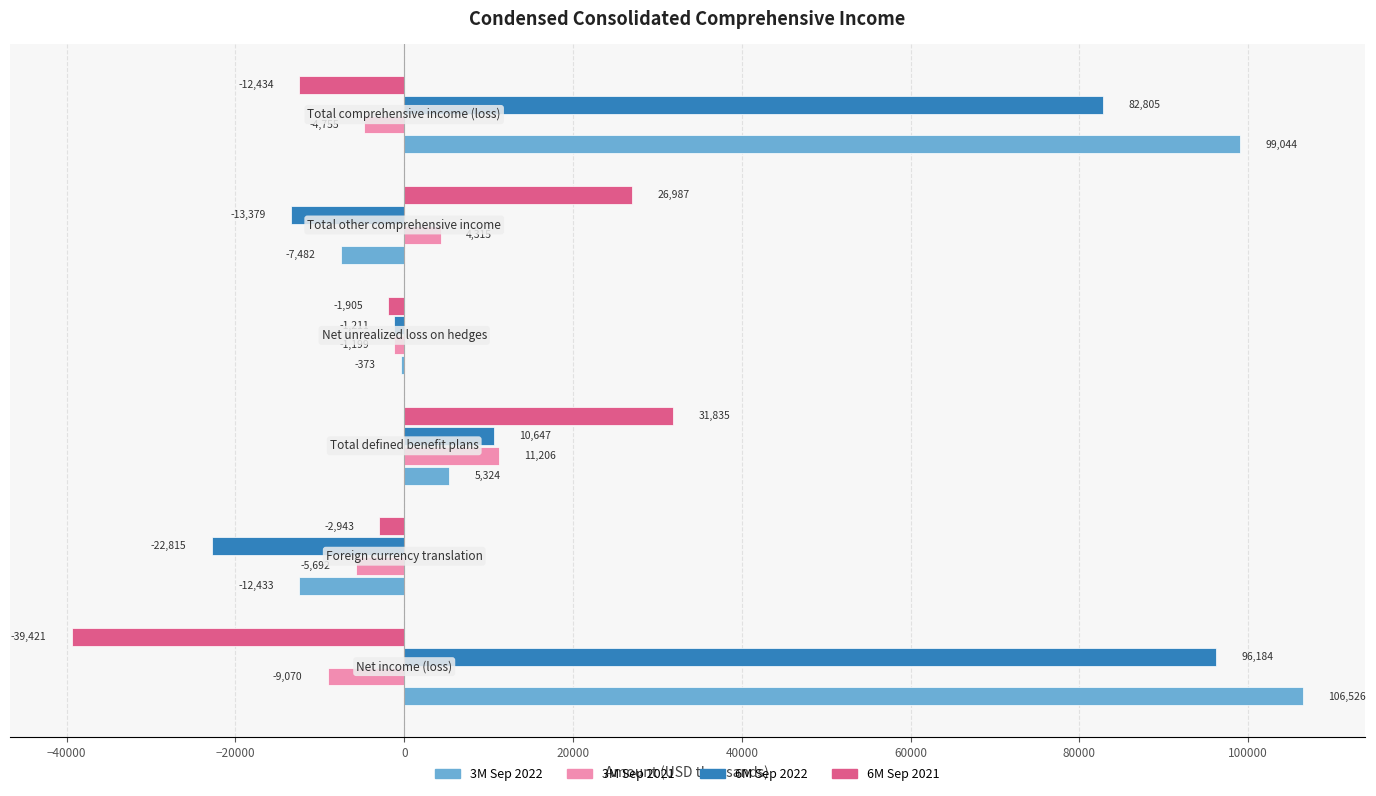

What is the average value of the 6M Sep 2021 series?

353